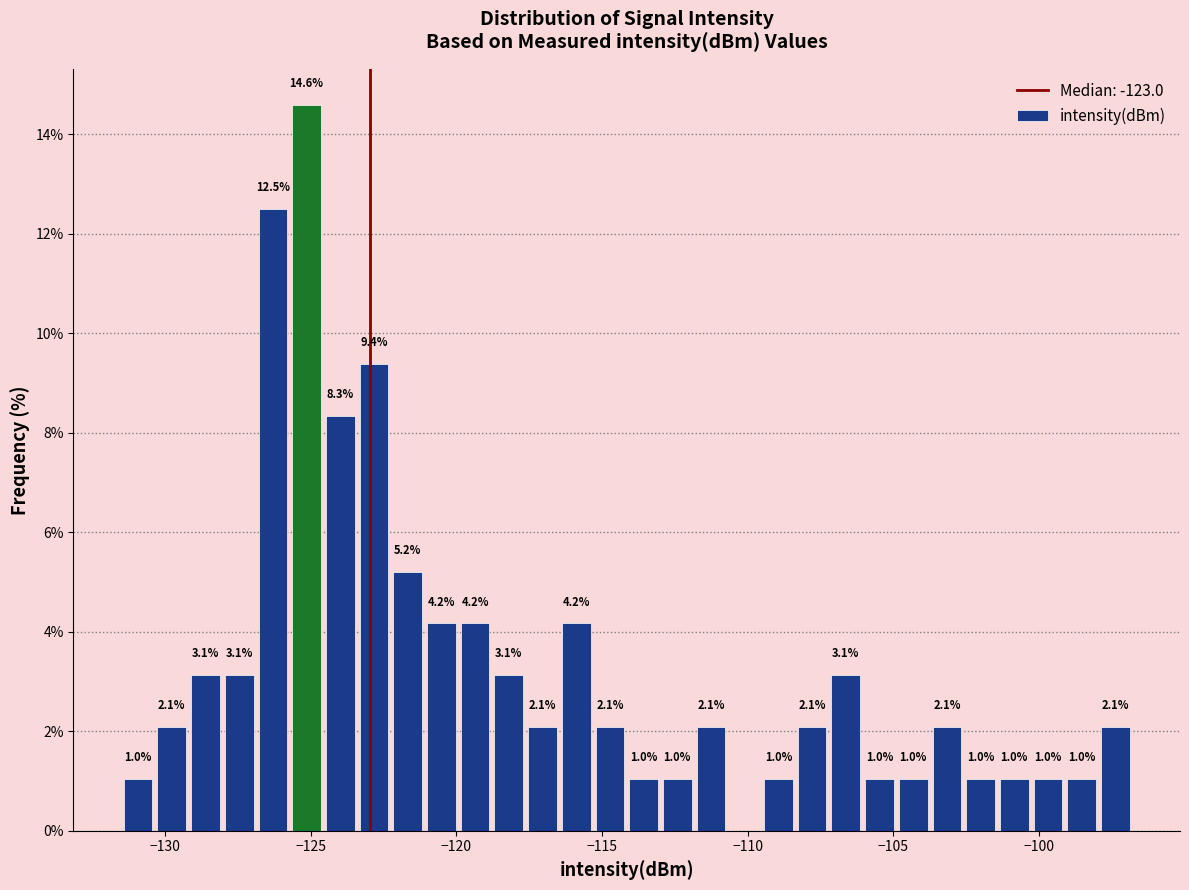

Around what value on the x-axis is the tallest bar? Give the approximate position of its centre, as read against the axis.

-125.0